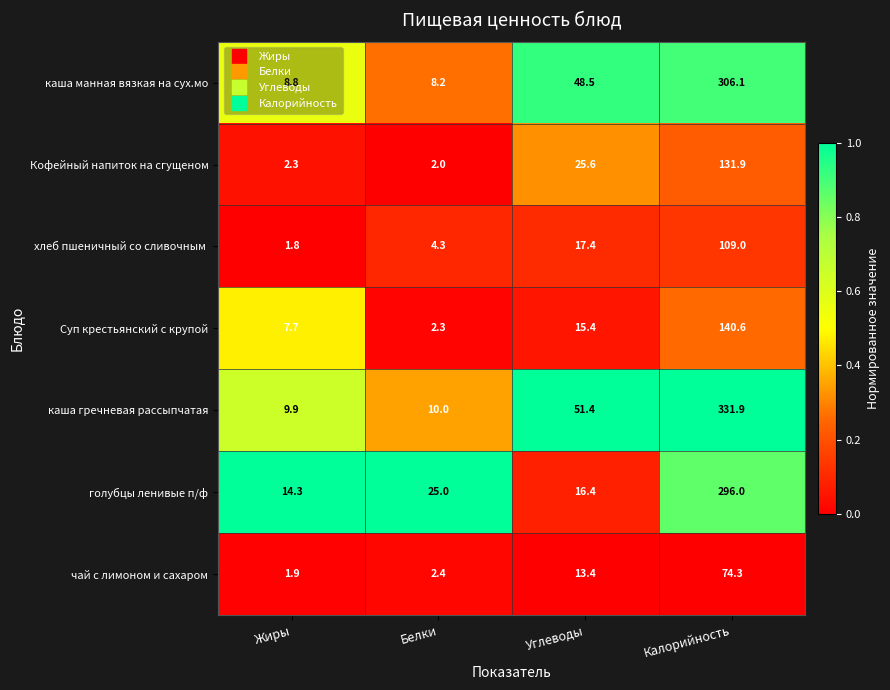

What is the total value across all series at Белки?

54.2